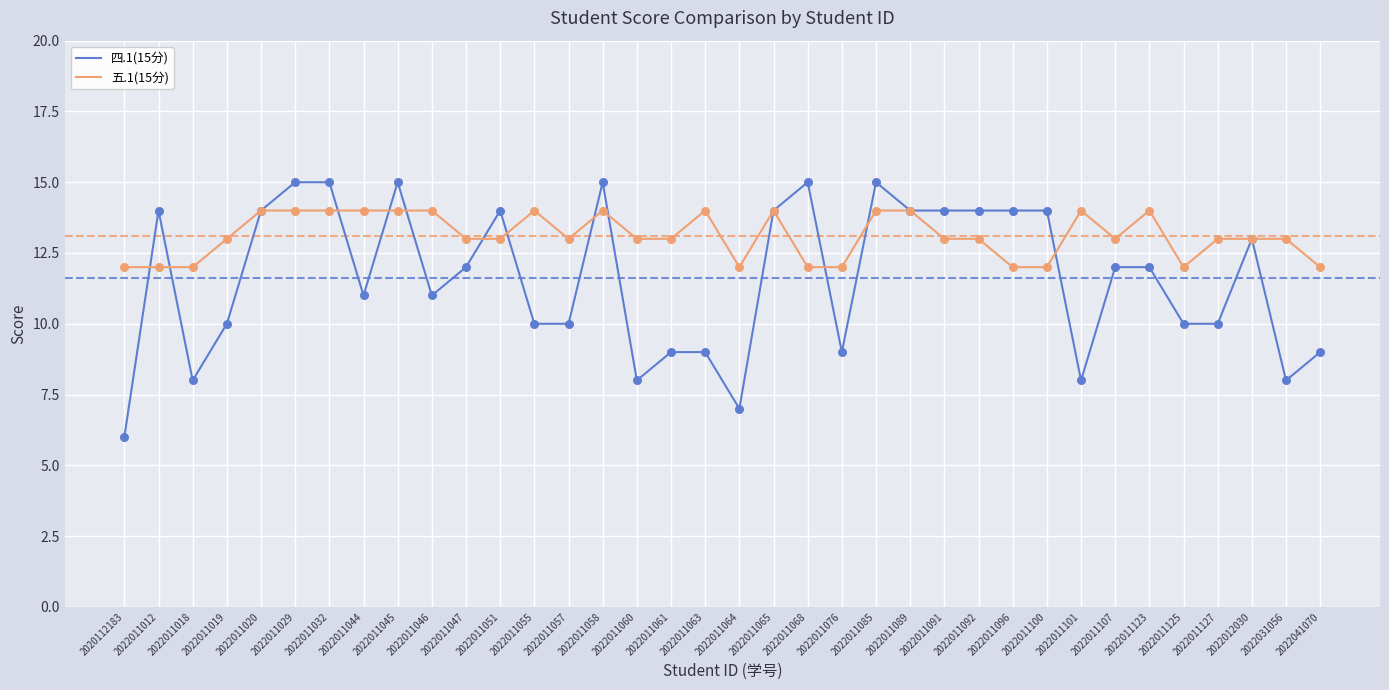

Is the value of 四.1(15分) at 2022011085 greater than the value of 五.1(15分) at 2022011100?

Yes